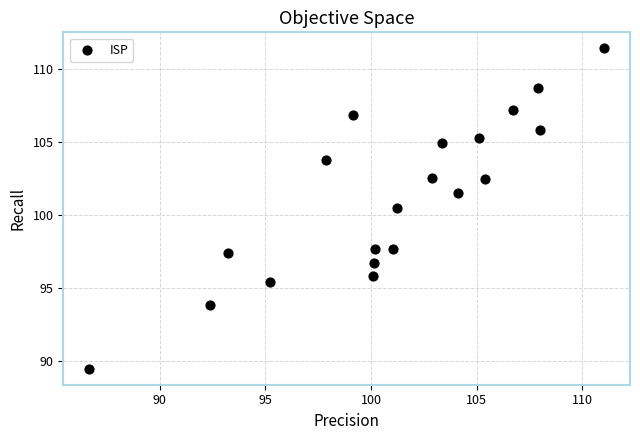

What Y value in the scatter plot is closest to 100?

100.5